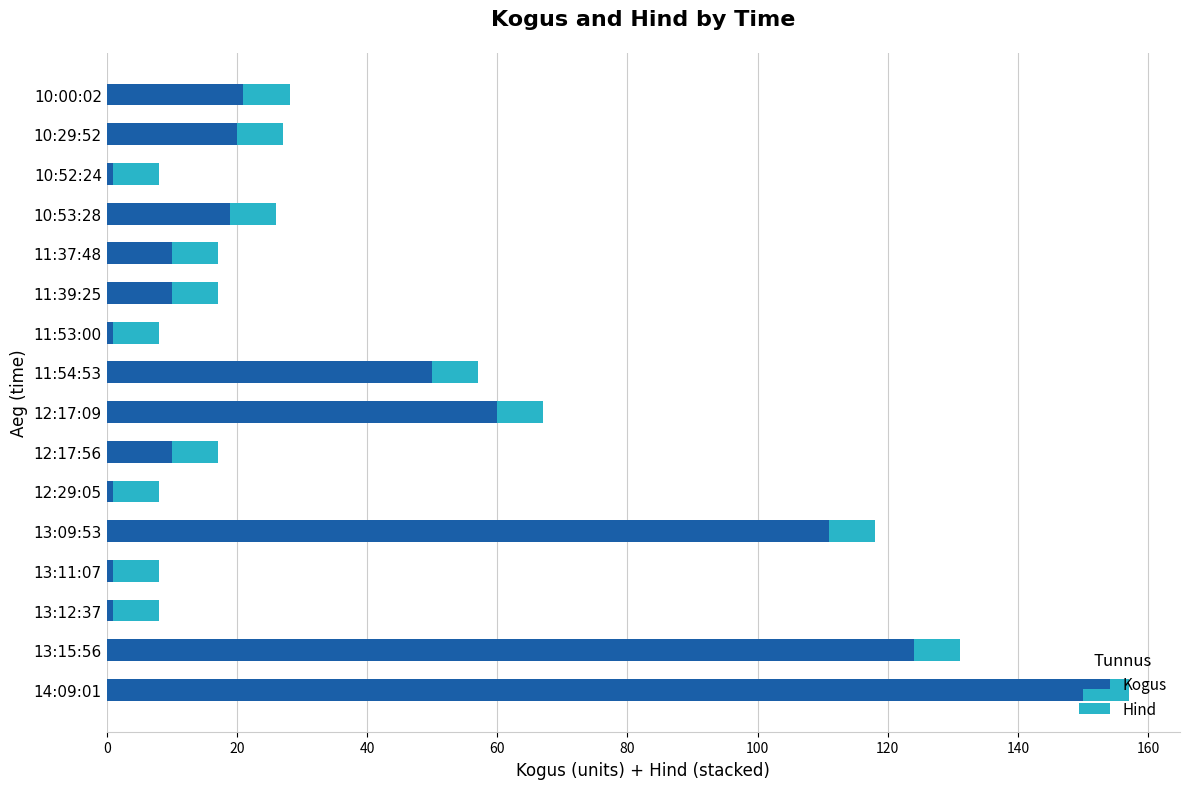

True or false: Kogus has a value of 50.0 at 11:54:53.

True